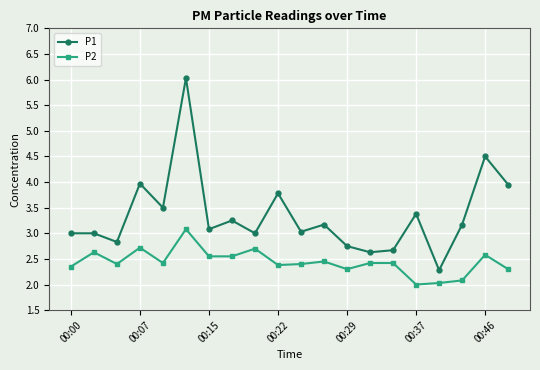

What is the sum of all P2 values?

48.8